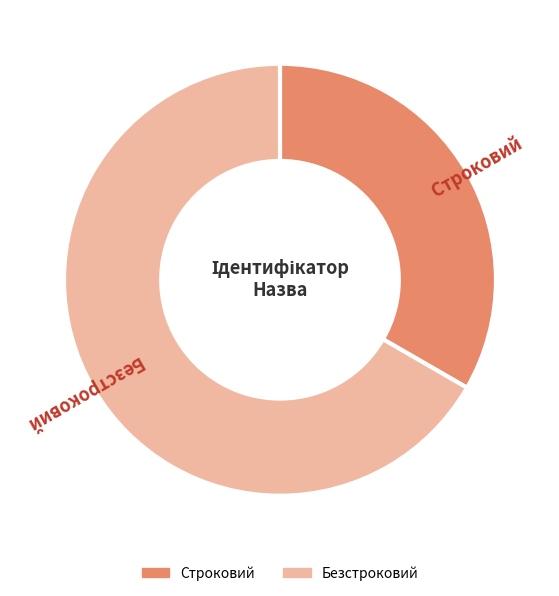

True or false: Строковий accounts for 33% of the total.

True